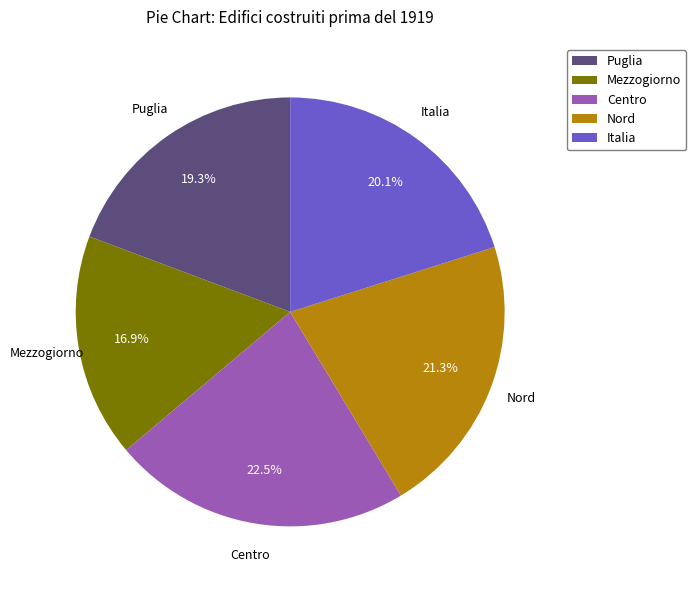

Do Mezzogiorno and Centro together represent more than half of the pie?

No